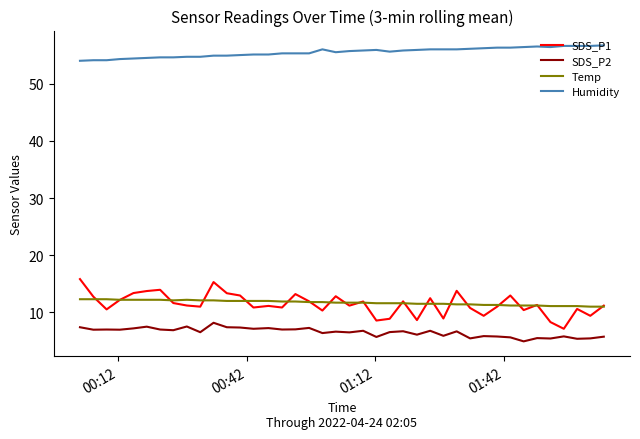

List the series in order of their peak value, lowest first.

SDS_P2, Temp, SDS_P1, Humidity